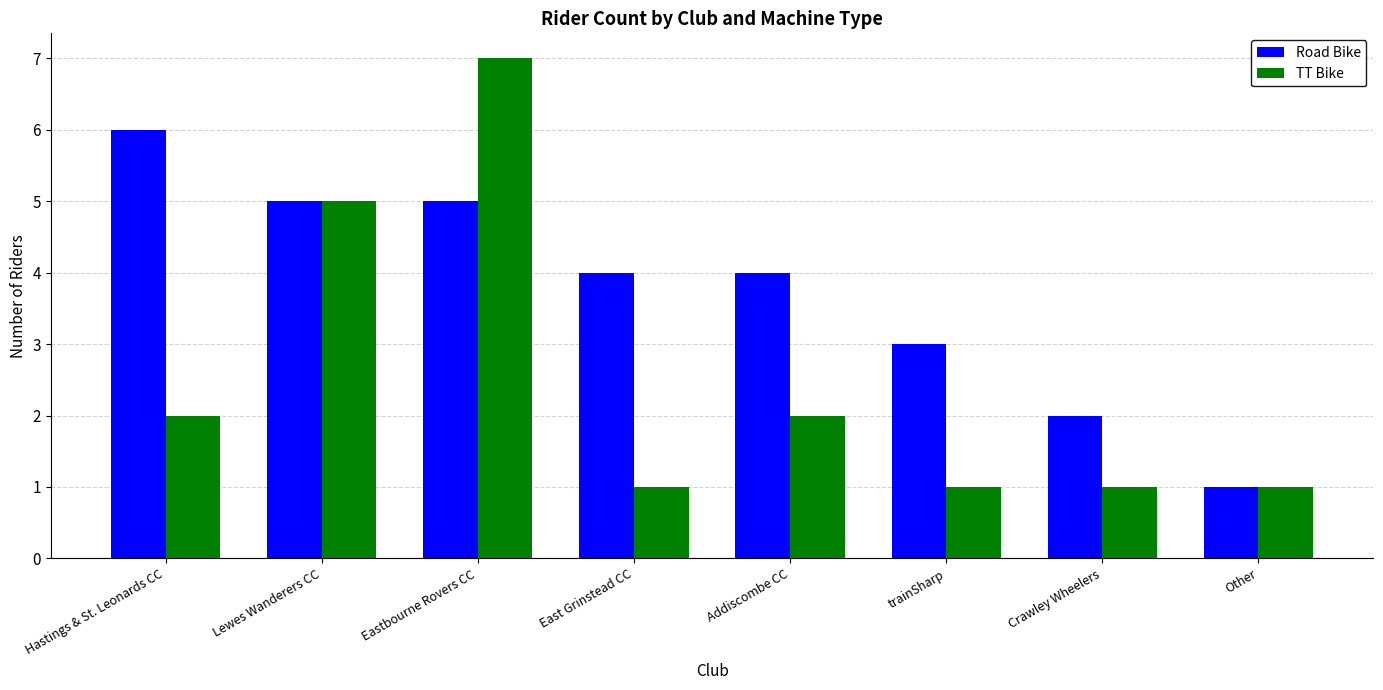

Reading left to right, extract all data points from this chart.

Road Bike: Hastings & St. Leonards CC=6	Lewes Wanderers CC=5	Eastbourne Rovers CC=5	East Grinstead CC=4	Addiscombe CC=4	trainSharp=3	Crawley Wheelers=2	Other=1
TT Bike: Hastings & St. Leonards CC=2	Lewes Wanderers CC=5	Eastbourne Rovers CC=7	East Grinstead CC=1	Addiscombe CC=2	trainSharp=1	Crawley Wheelers=1	Other=1